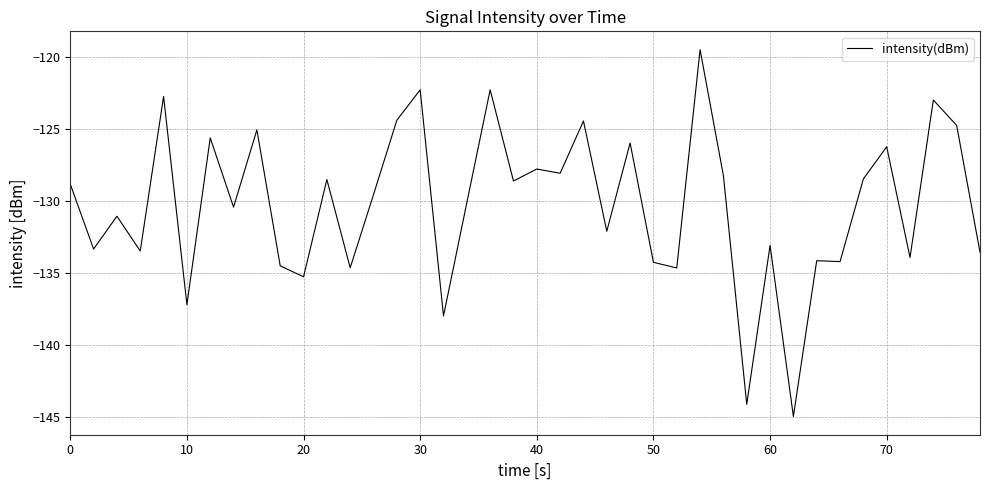

What is the difference between the maximum and minimum values?

25.5